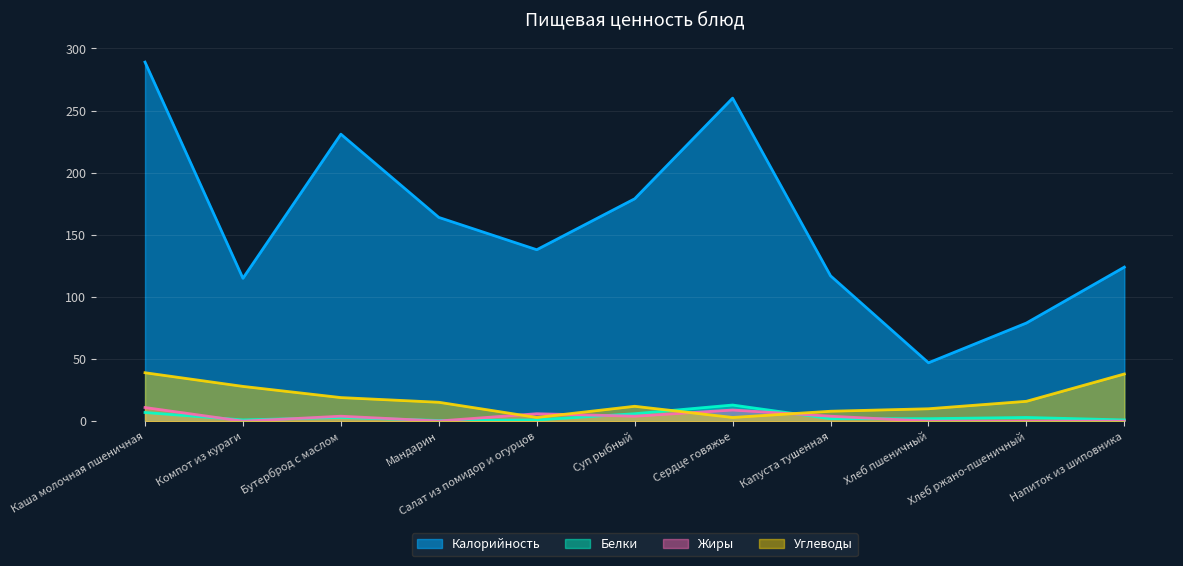

What is the total value across all series at Капуста тушенная?

131.0